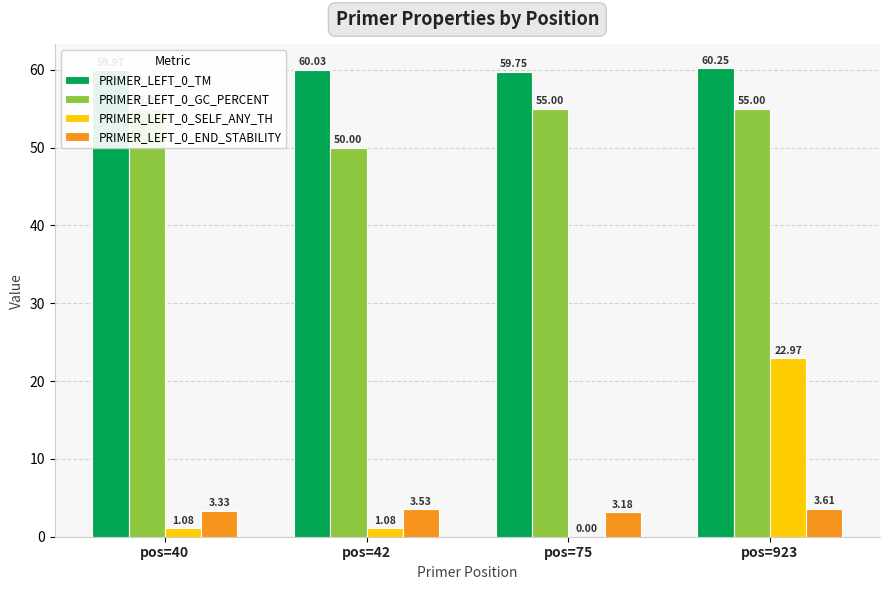

Does the chart contain stacked bars?

No